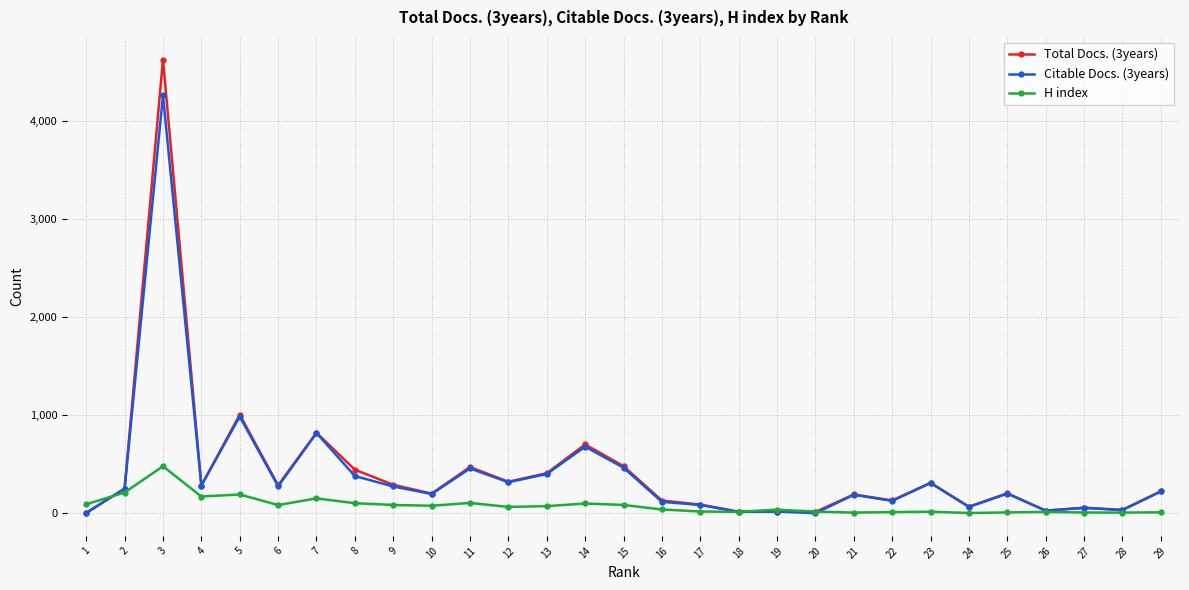

What is the sum of the Total Docs. (3years) values at 23 and 21?

503